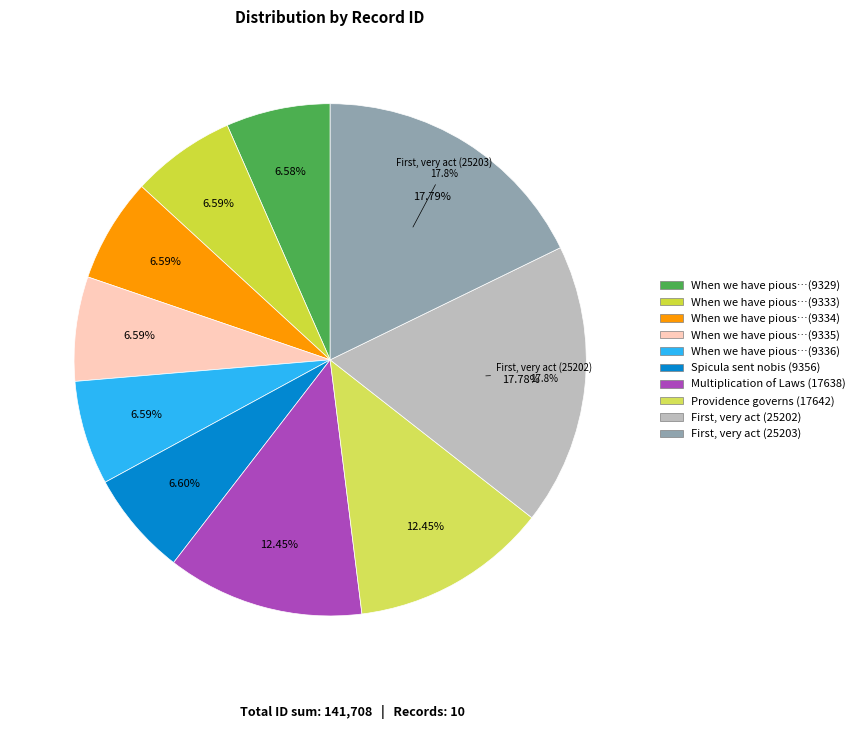

To the nearest percent, what percentage of the pie is Spicula sent nobis (9356)?

7%